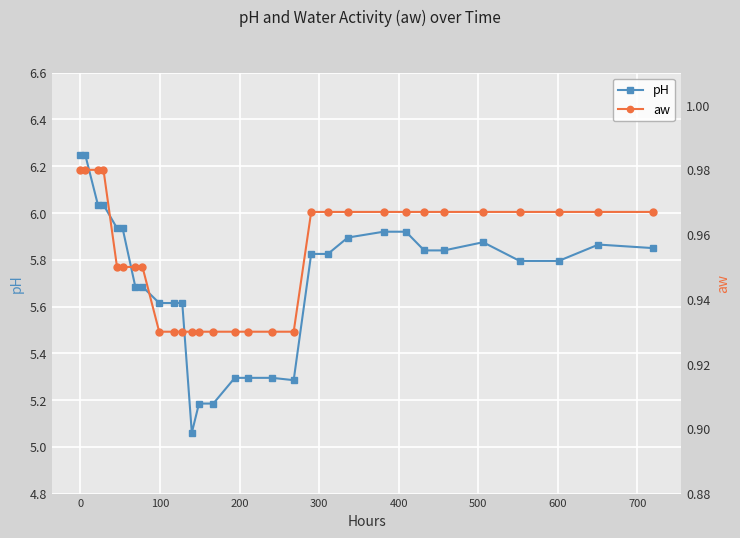

True or false: aw and pH intersect in this chart.

False